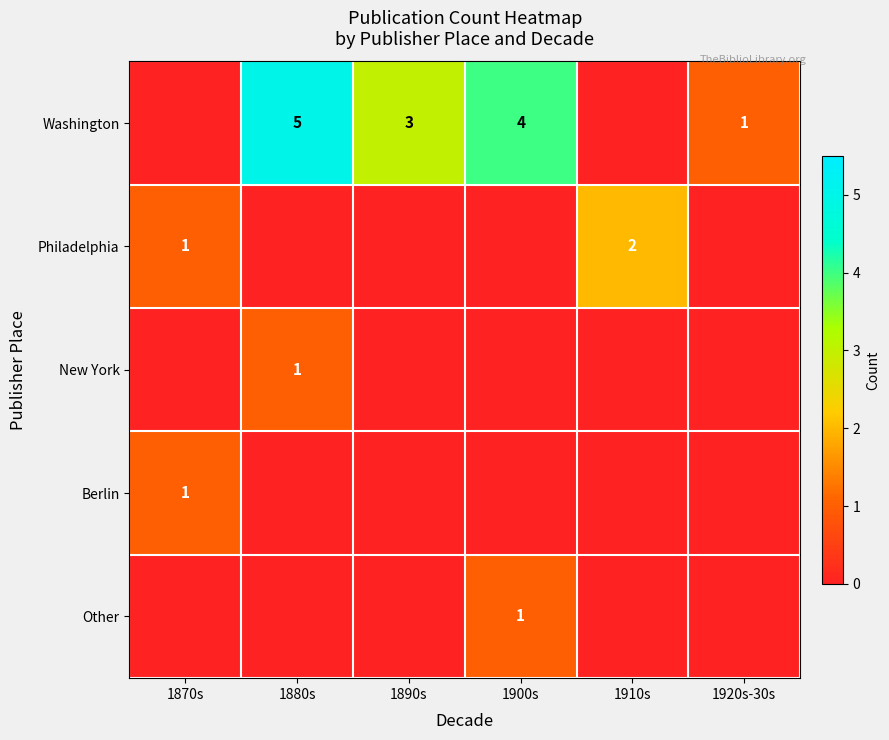

At which category does the chart reach its peak across all series?

1880s